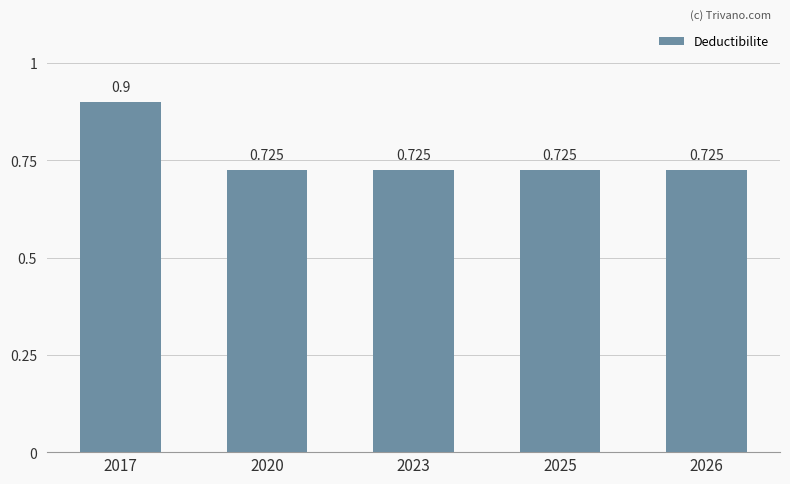

The value at 2025 is 1.0. True or false?

False